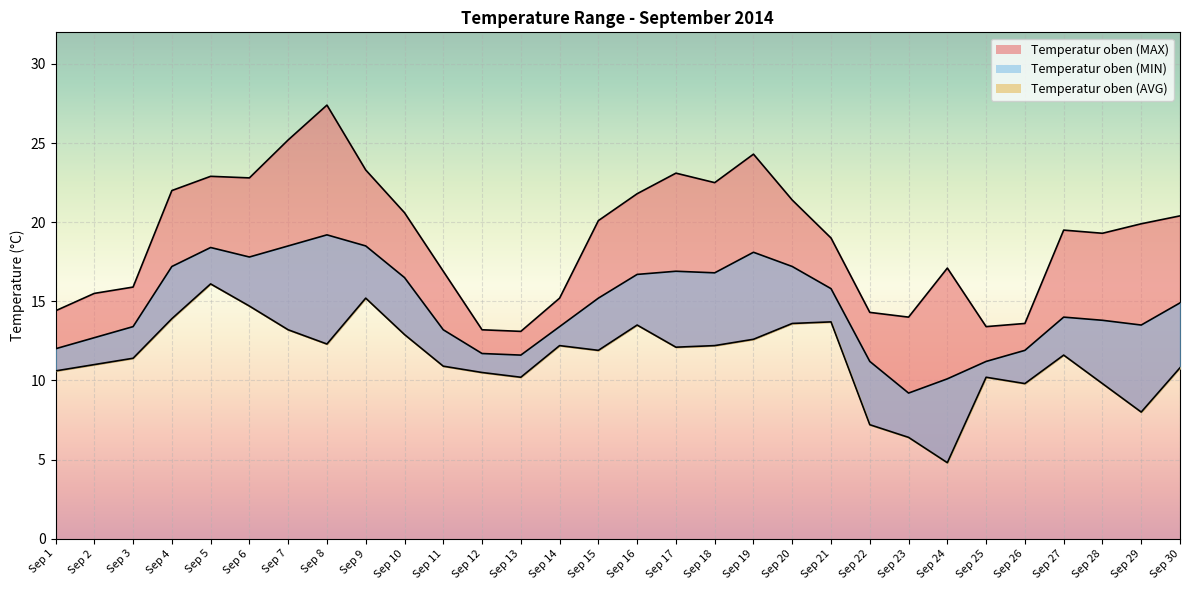

At Sep 17, list the series in order from largest to smallest.

Temperatur oben (MAX), Temperatur oben (AVG), Temperatur oben (MIN)